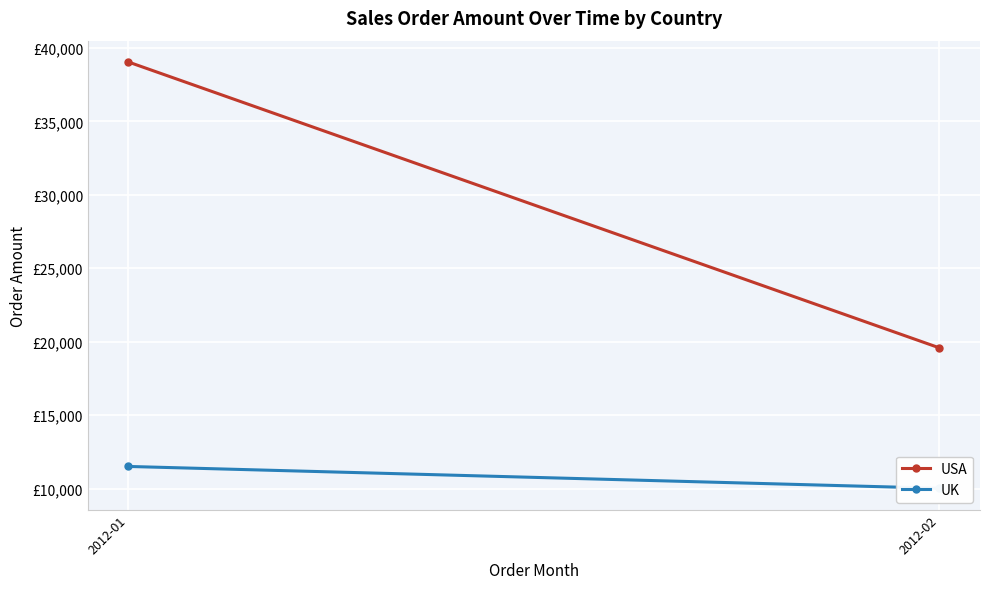

What are all the series names shown in the legend?

USA, UK